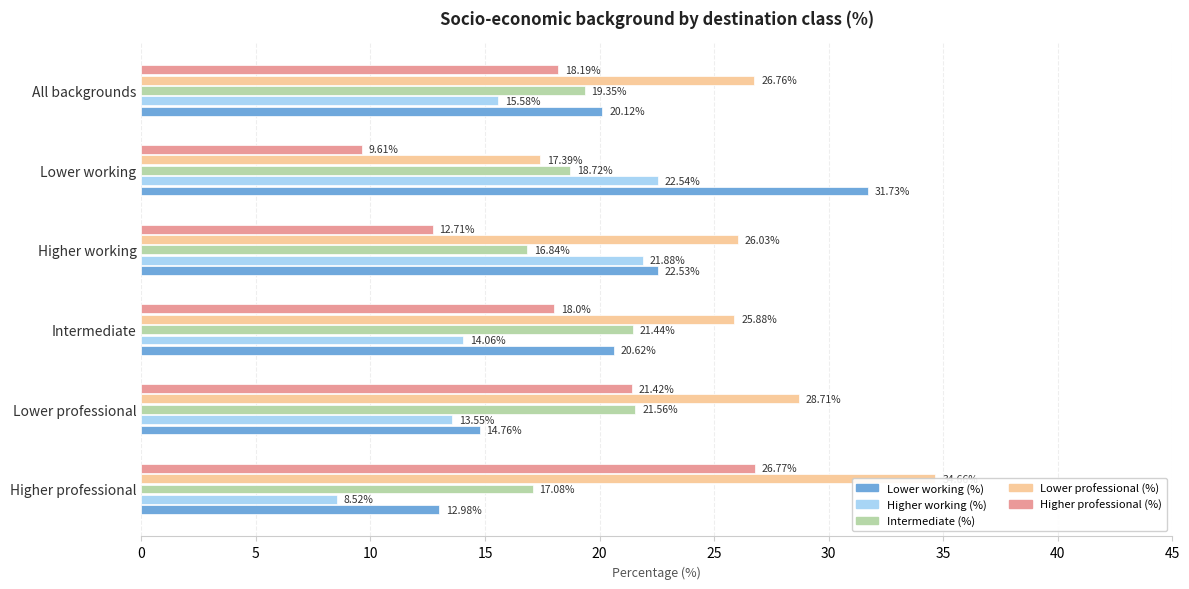

The value of Higher professional (%) at Higher professional is 43.8. True or false?

False